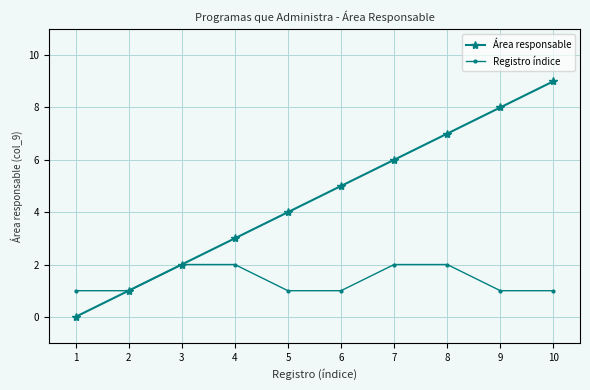

Which series has the largest total across all categories?

Área responsable